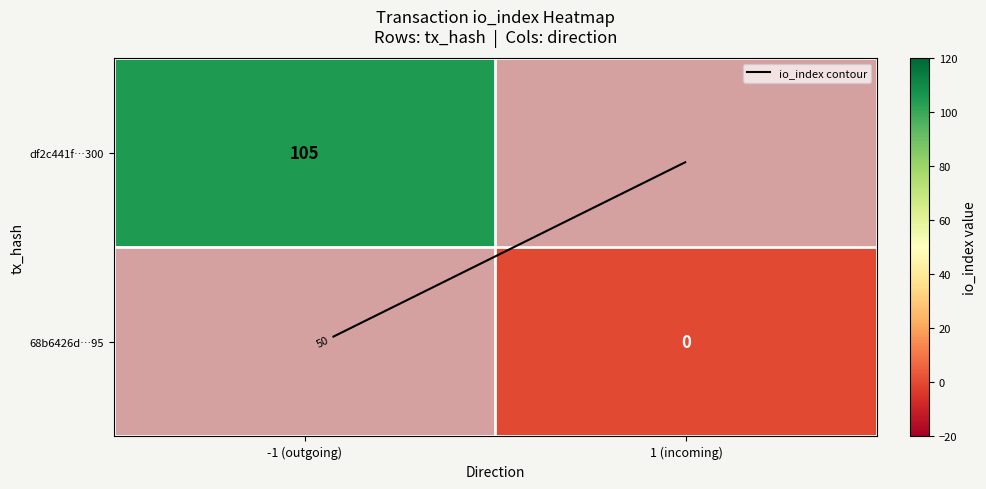

The 68b6426d…95 series shows 0.0 at 1 (incoming). True or false?

True